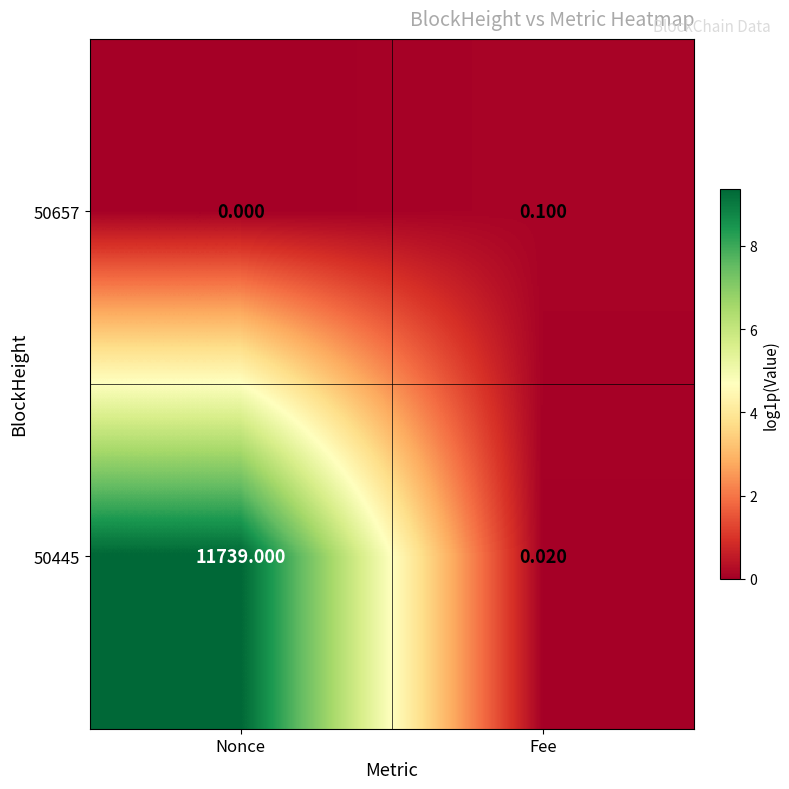

What is the total value across all series at Nonce?

11739.0